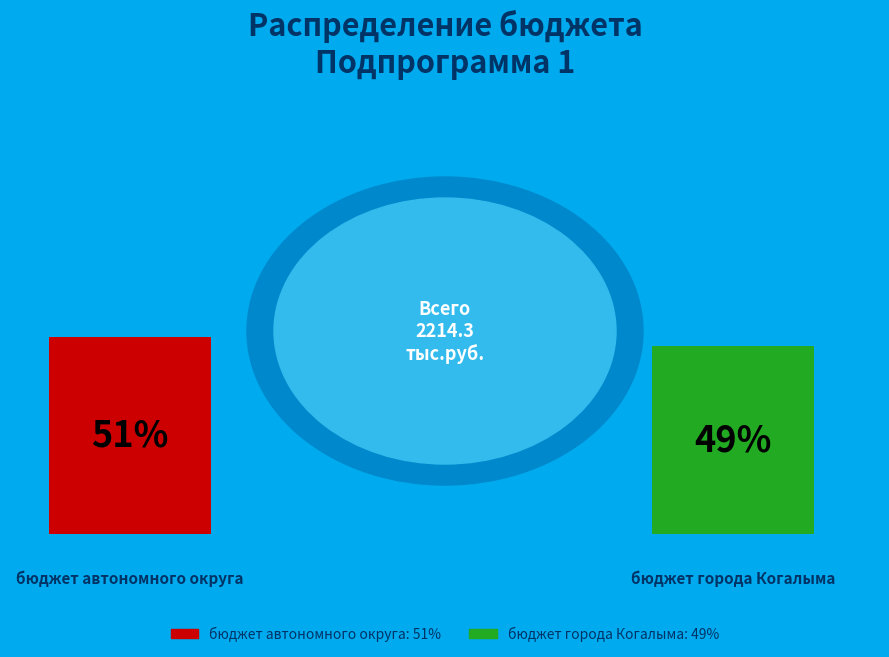

Does бюджет автономного округа account for over 50% of the chart?

Yes